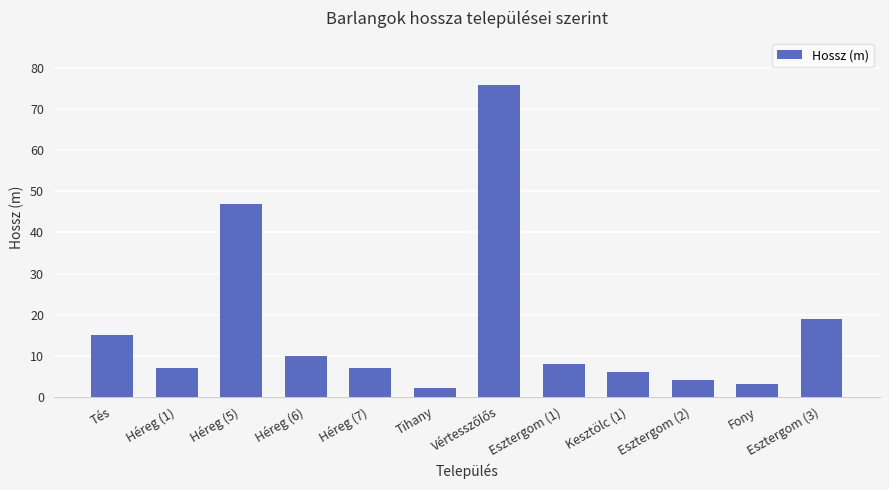

The chart shows a value of 25 at Esztergom (3). True or false?

False